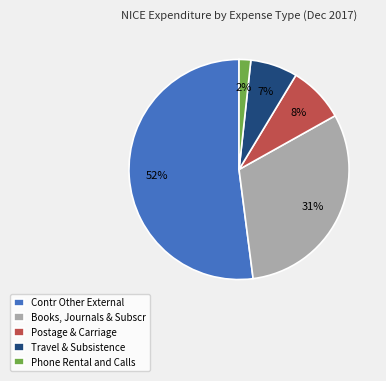

Does Travel & Subsistence account for over 50% of the chart?

No